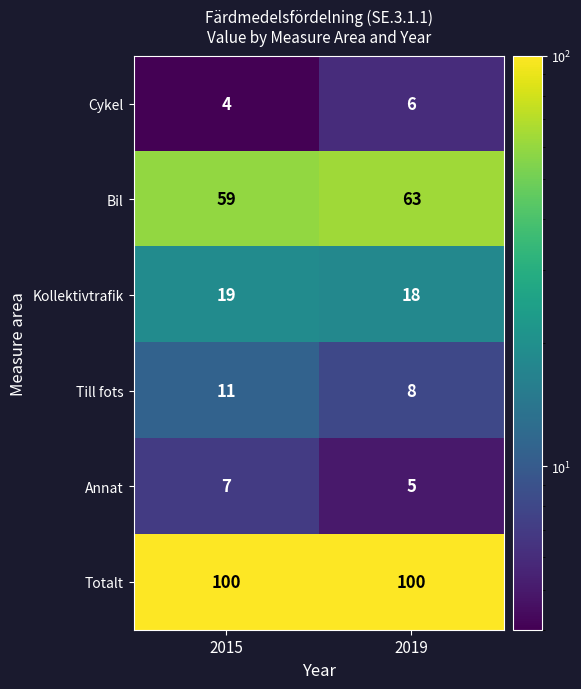

Which series changed the most between 2015 and 2019?

Bil